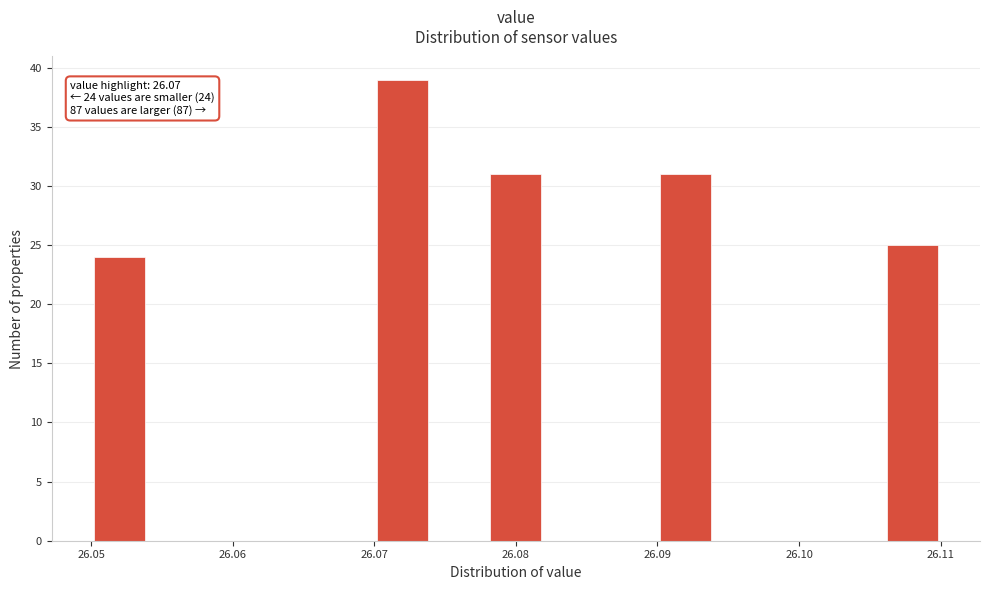

Which range on the x-axis has the tallest bar?

26.070 to 26.074